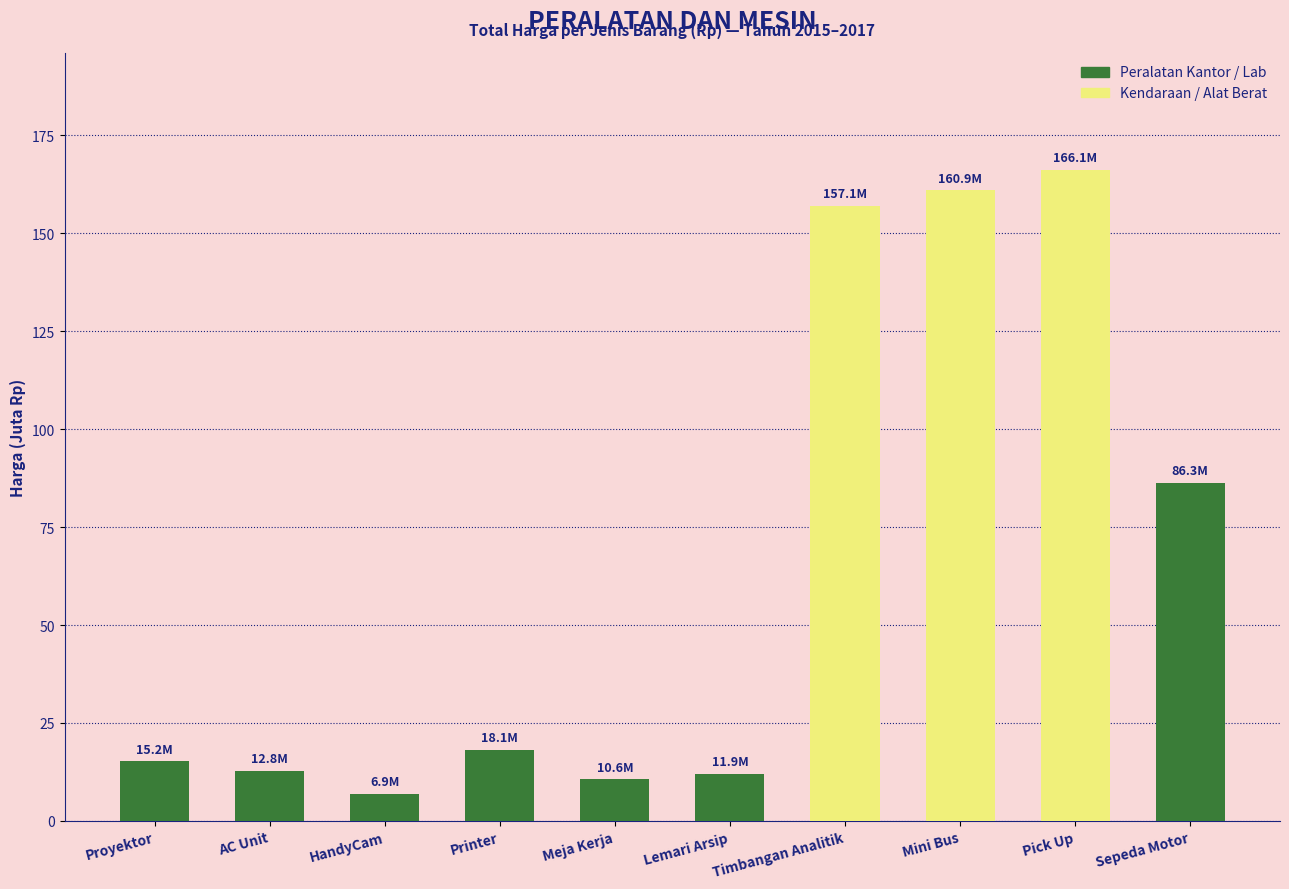

What is the sum of all values?

645.9